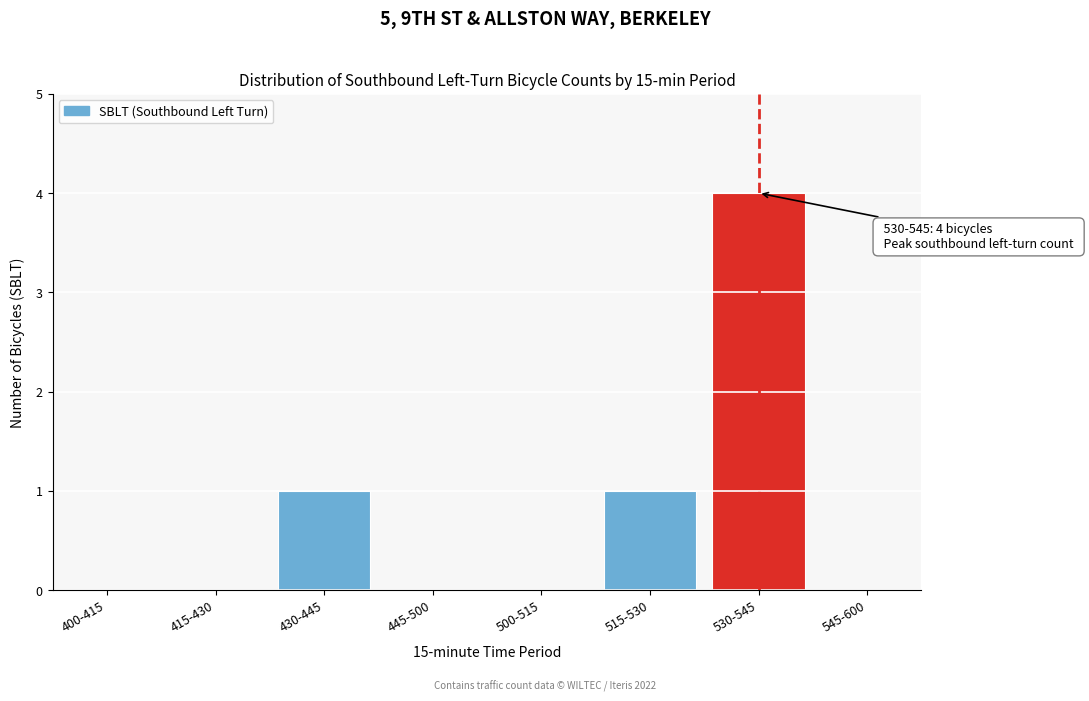

Reading right to left, extract all data points from this chart.

545-600=0	530-545=4	515-530=1	500-515=0	445-500=0	430-445=1	415-430=0	400-415=0